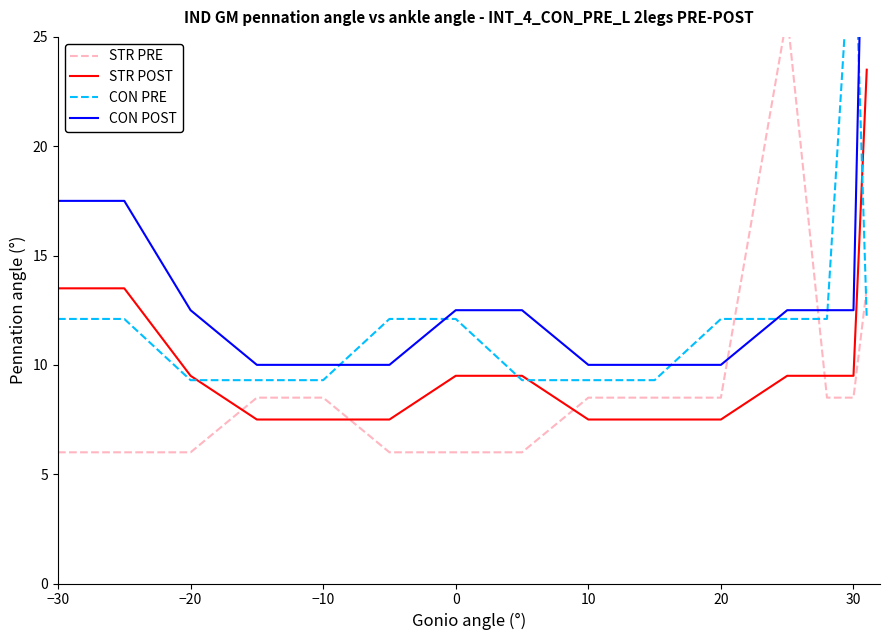

True or false: STR PRE has more than 1 interior local peaks.

False